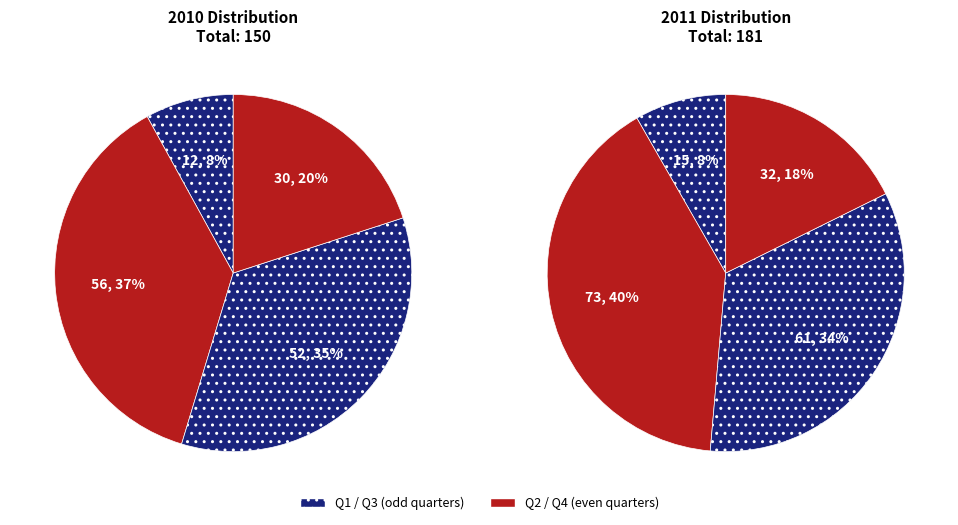

Does Q3 account for over 50% of the chart?

No